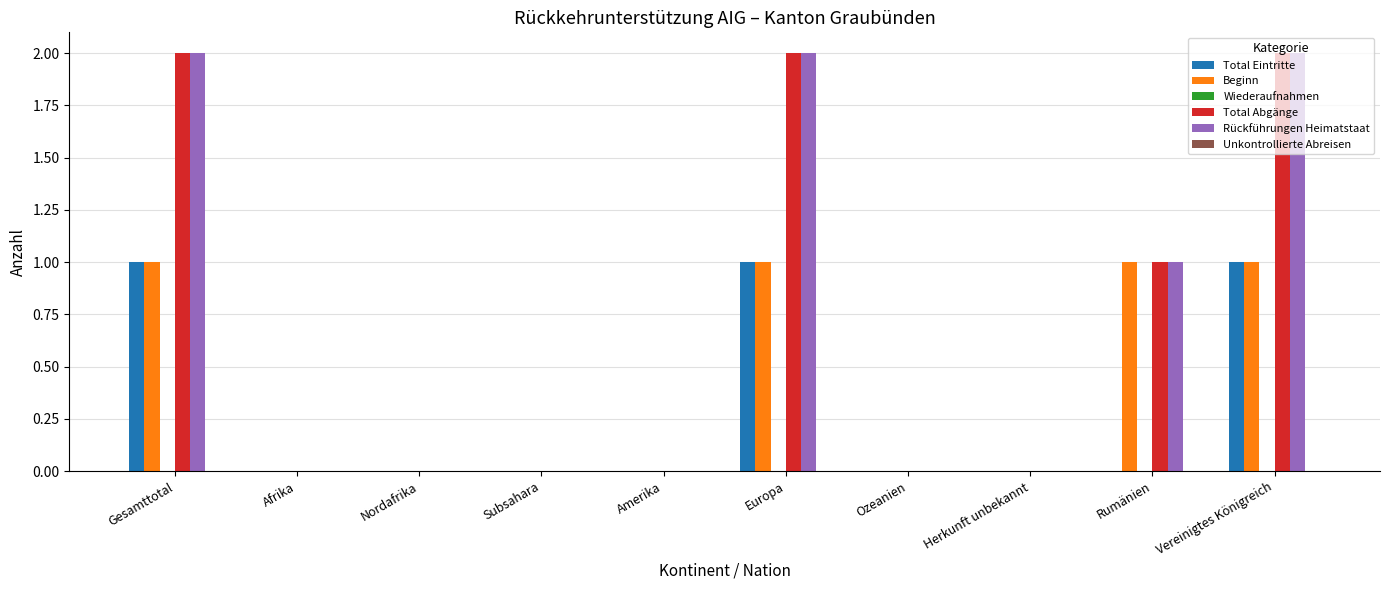

What is the maximum value for Beginn?

1